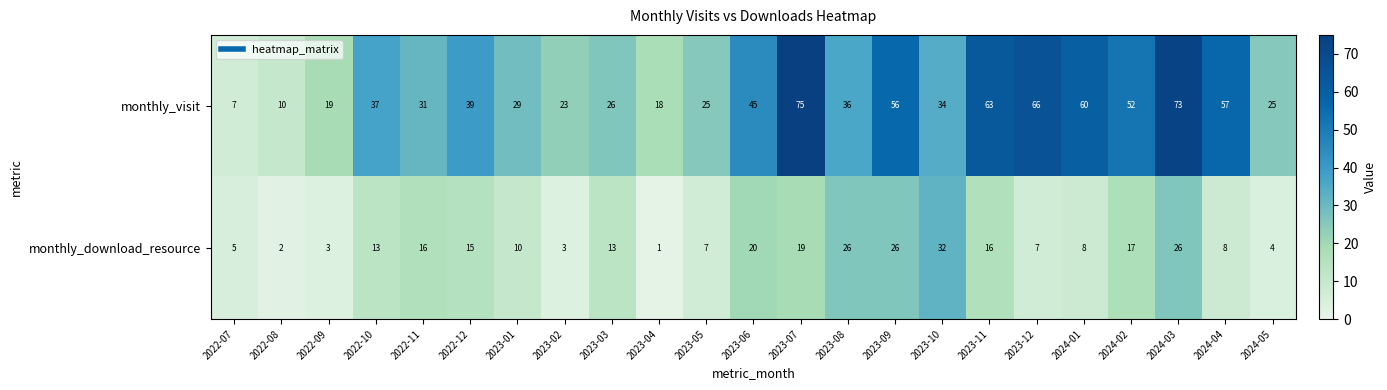

What is the difference between the monthly_download_resource values at 2023-10 and 2024-05?

28